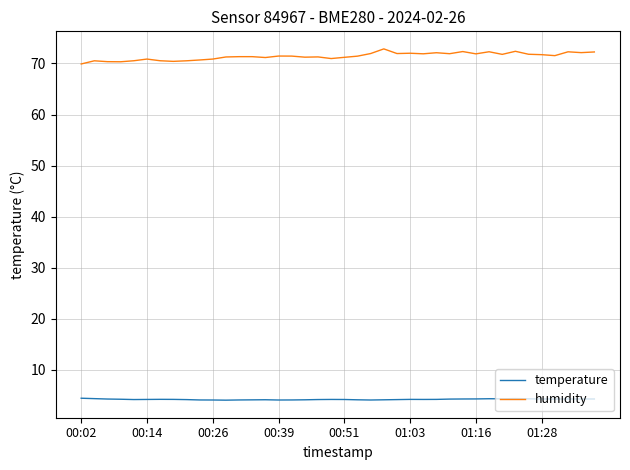

True or false: humidity and temperature cross at least once.

False